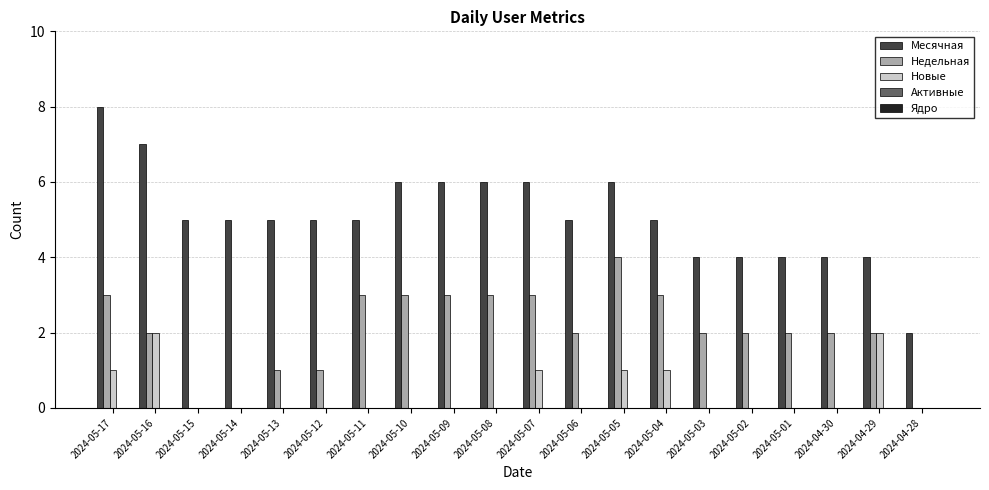

What is the sum of all Новые values?

8